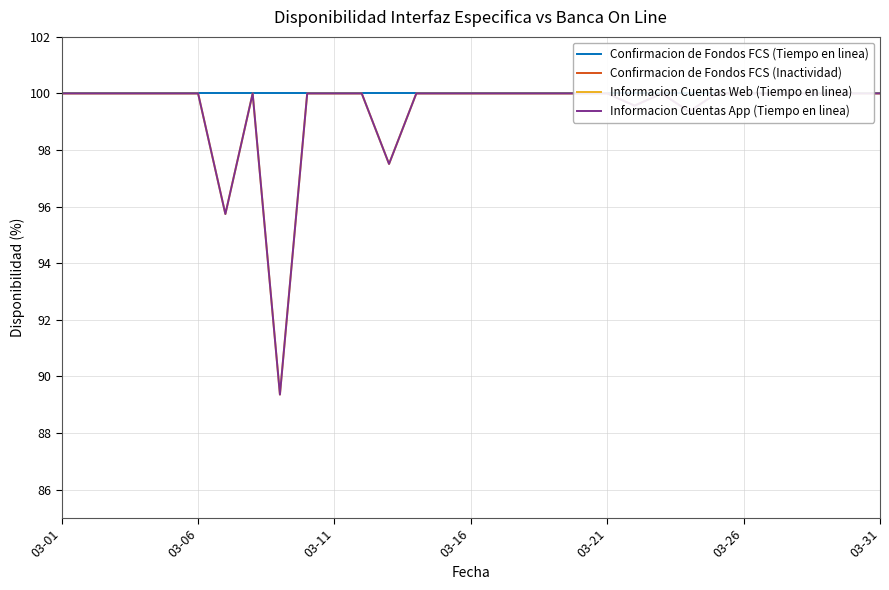

What is the difference between the highest and lowest values at 16?

100.0